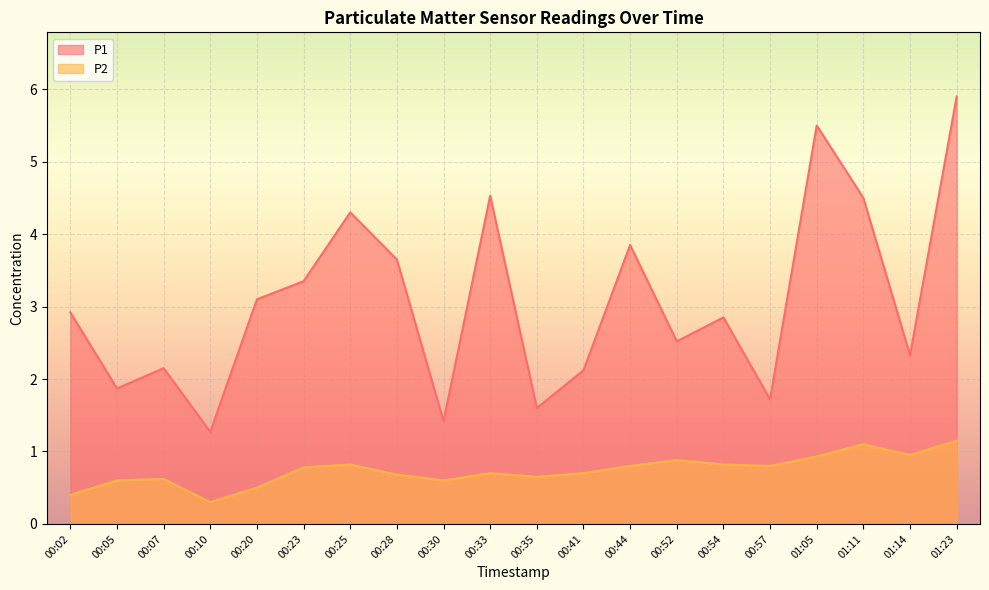

True or false: P1 has more than 1 interior local peaks.

True